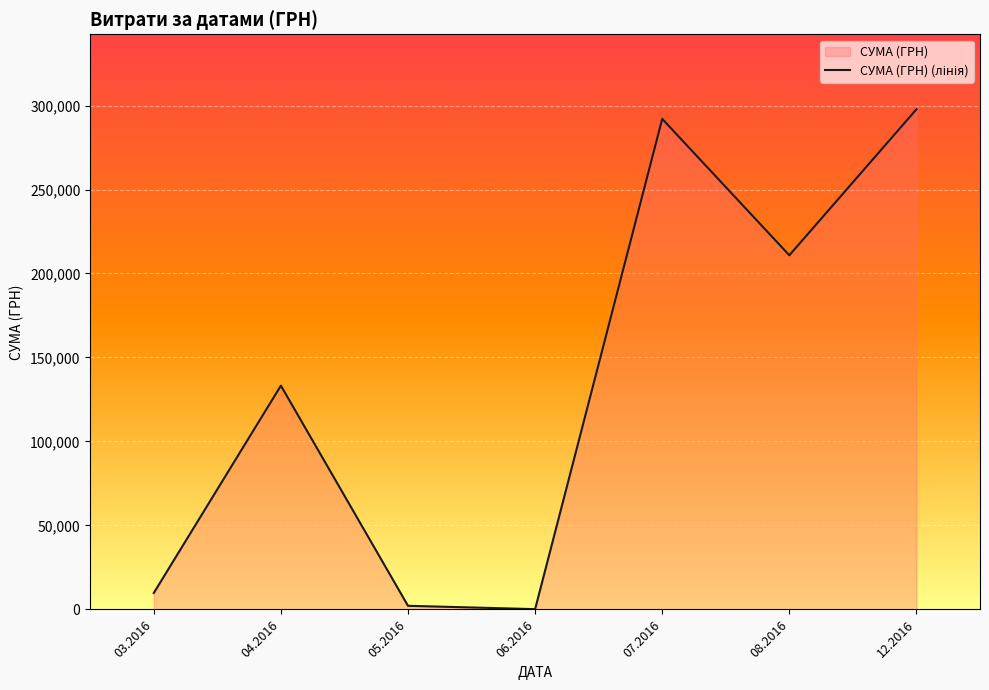

How many lines are shown in the chart?

1